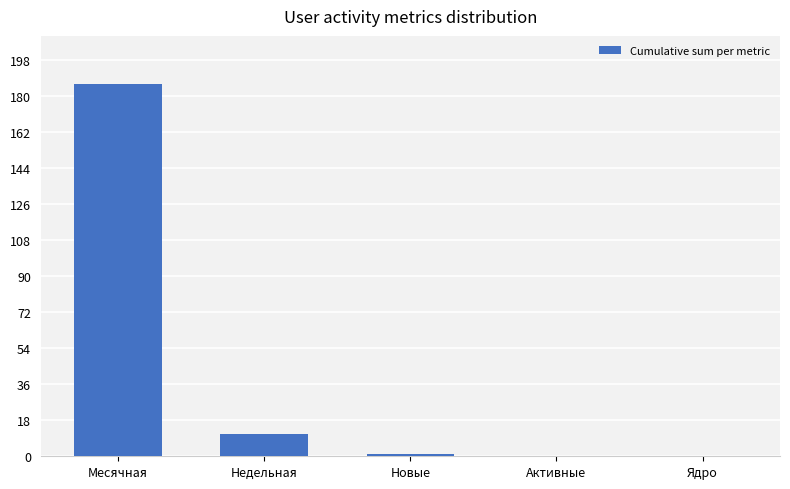

What is the greatest value displayed?

186